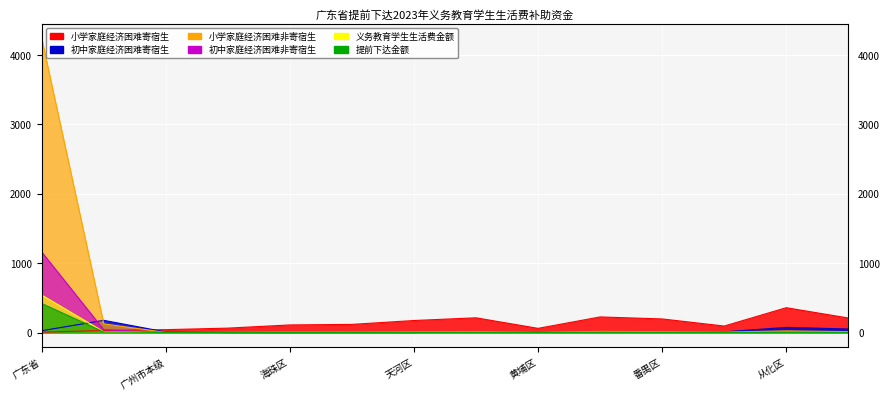

Is it true that 义务教育学生生活费金额 equals 0.6 at 增城区?

False